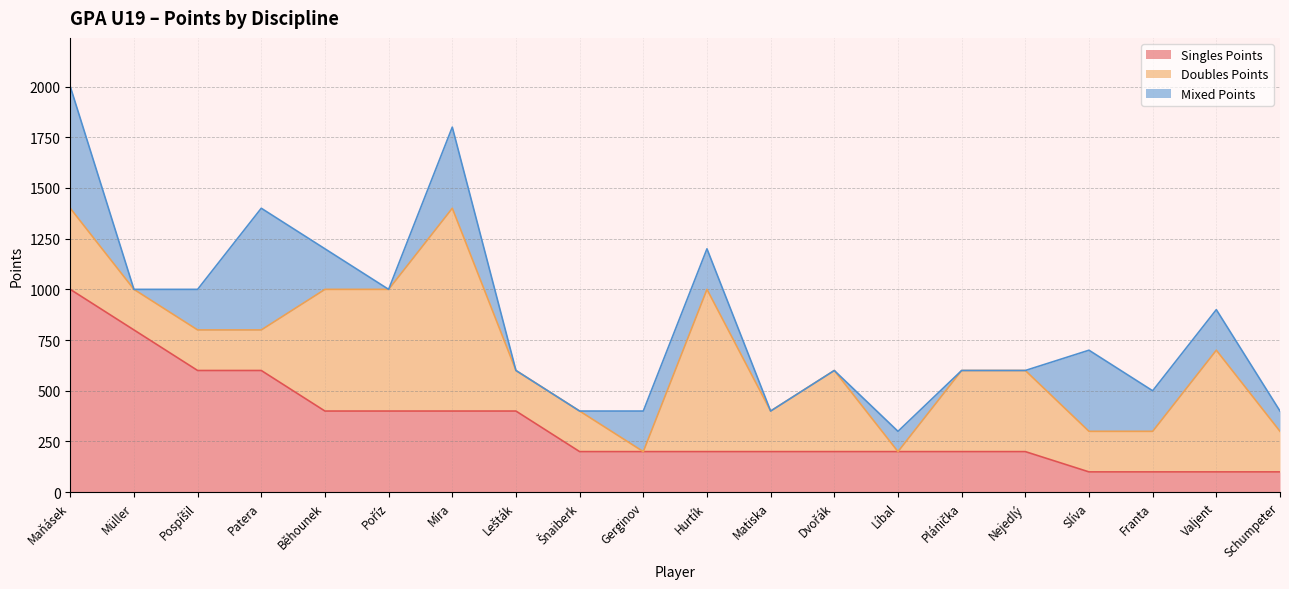

What is the difference between the maximum and minimum values in the Doubles Points series?

1000